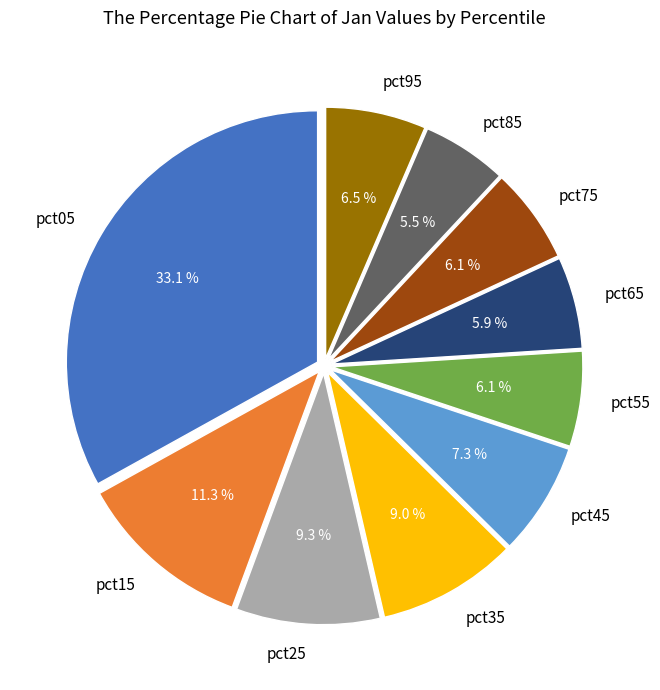

The pct95 slice represents 19% of the pie. True or false?

False